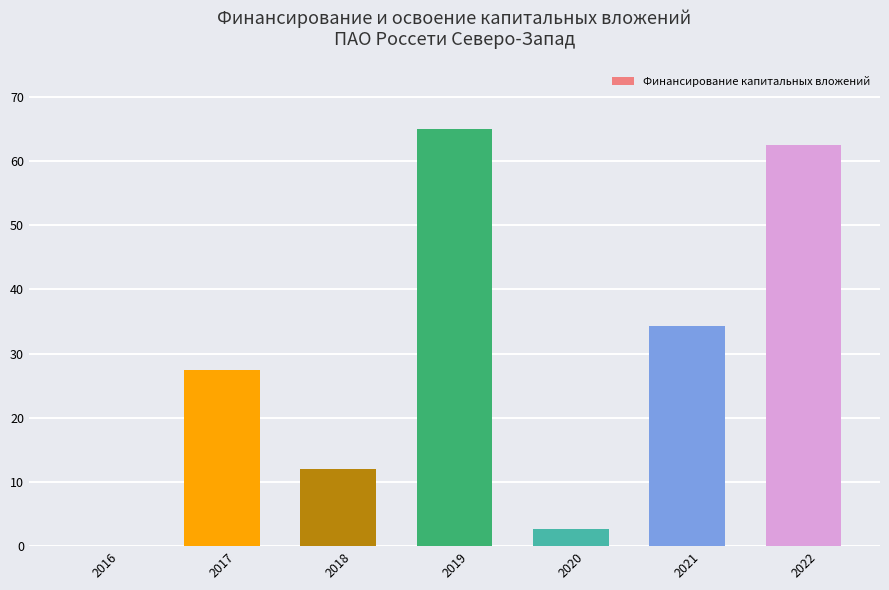

How many categories are shown in the chart?

7